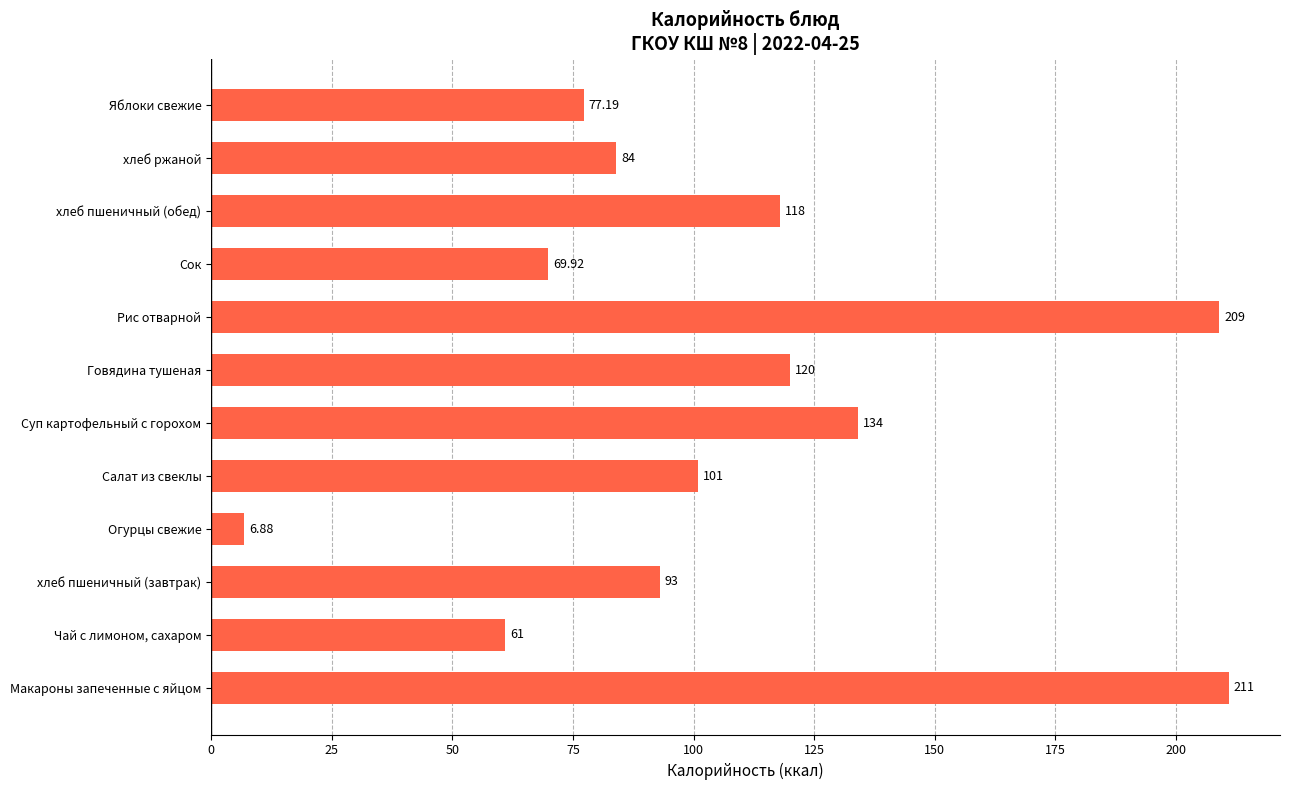

What is the difference between the maximum and second lowest values?

150.0